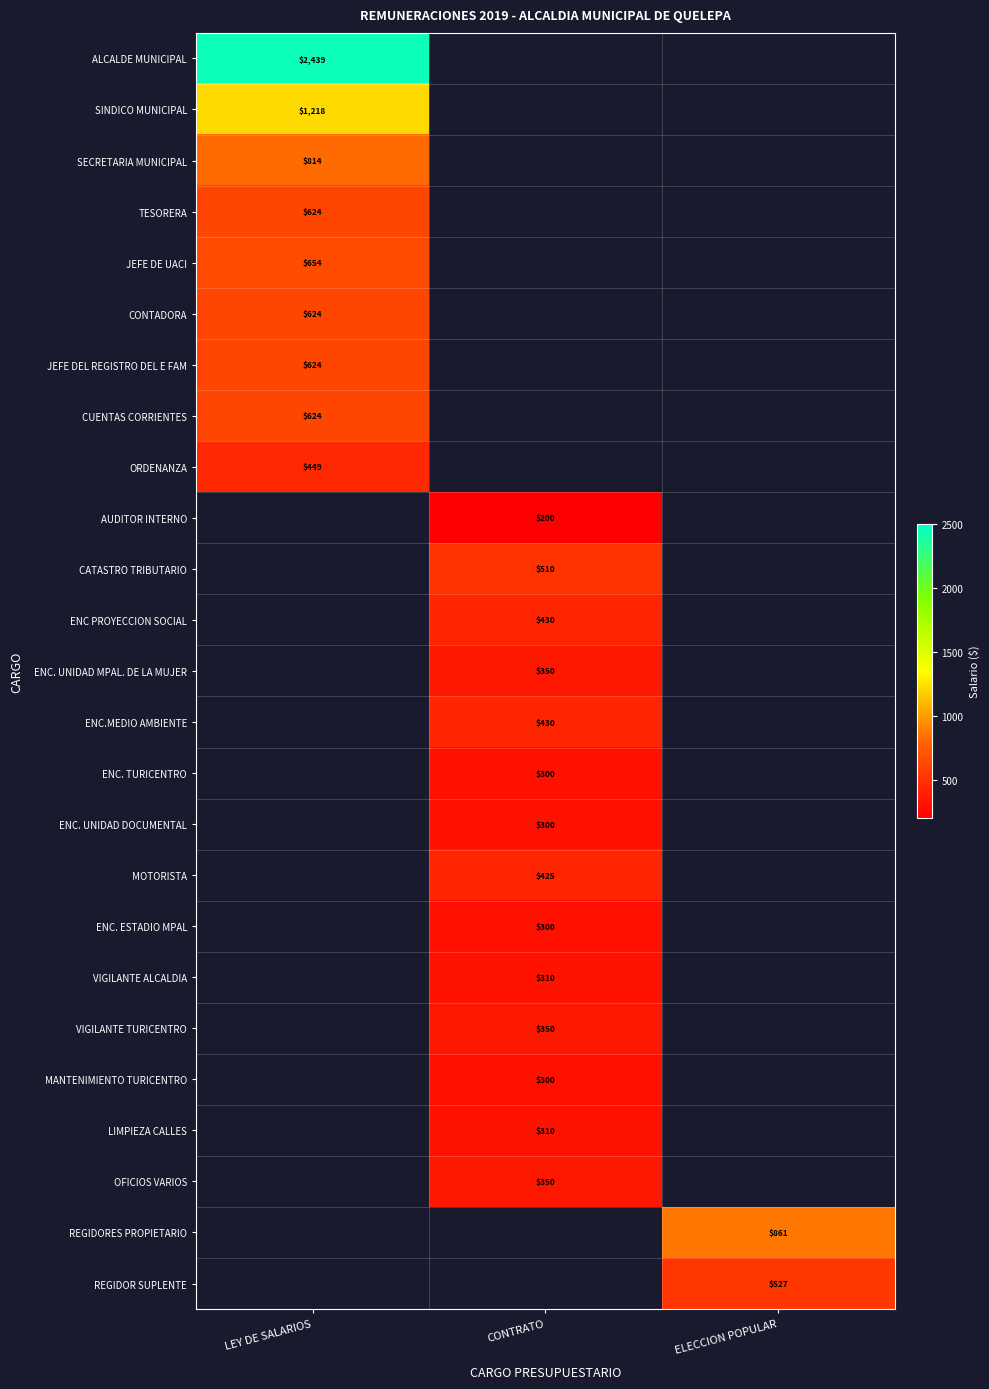

What is the minimum value shown in the chart?

200.0